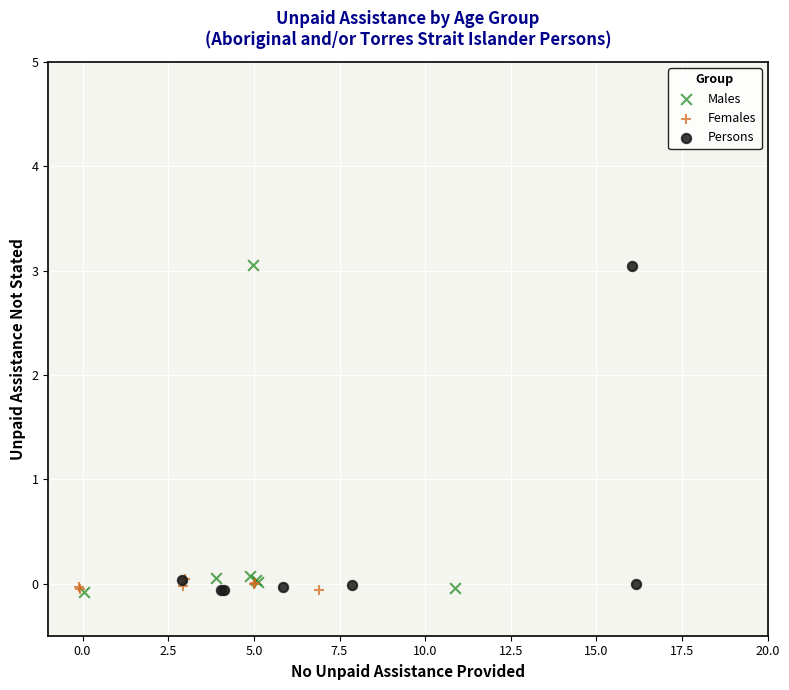

What are all the series names shown in the legend?

Males, Females, Persons